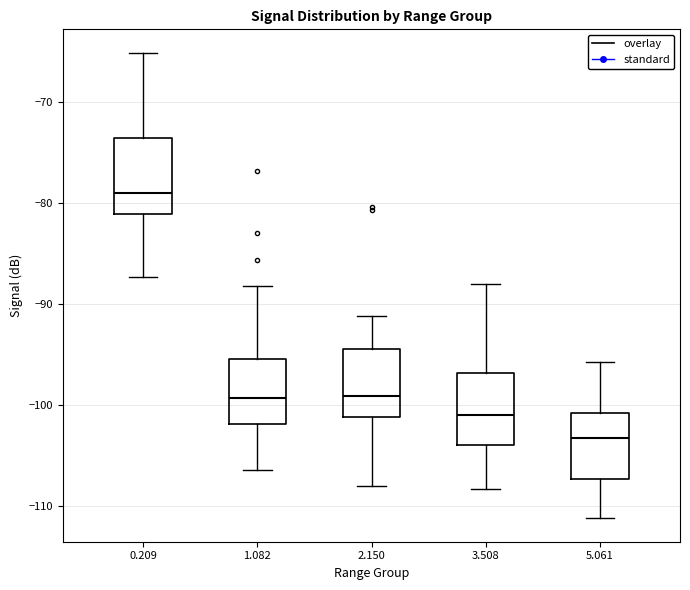

Where does the lower whisker of the box at x = 3.508 end on the y-axis? The values are not printed on the chart, so give them approximately, as read against the axis.

-108